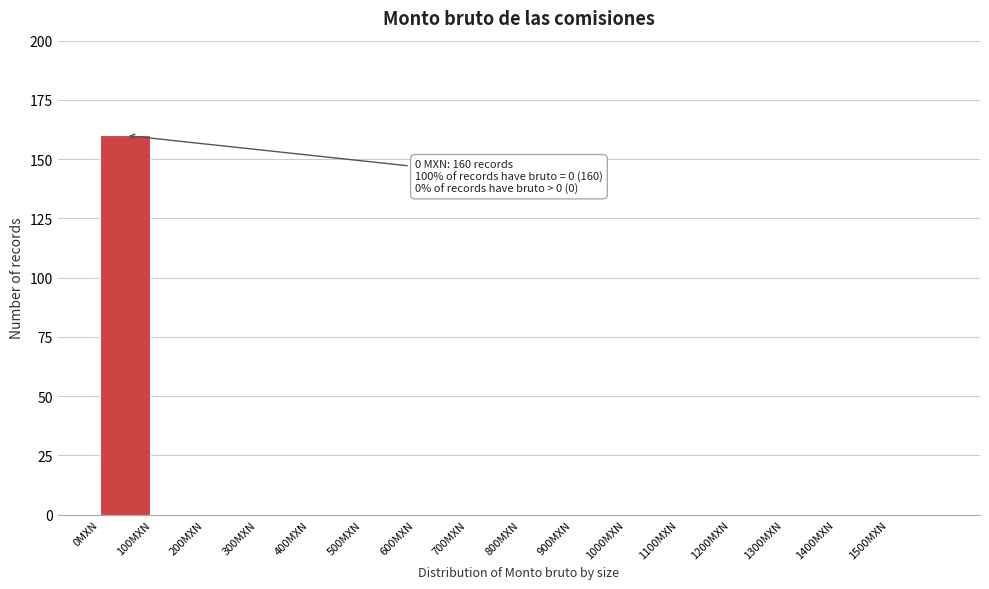

Which range on the x-axis has the tallest bar?

0 to 100